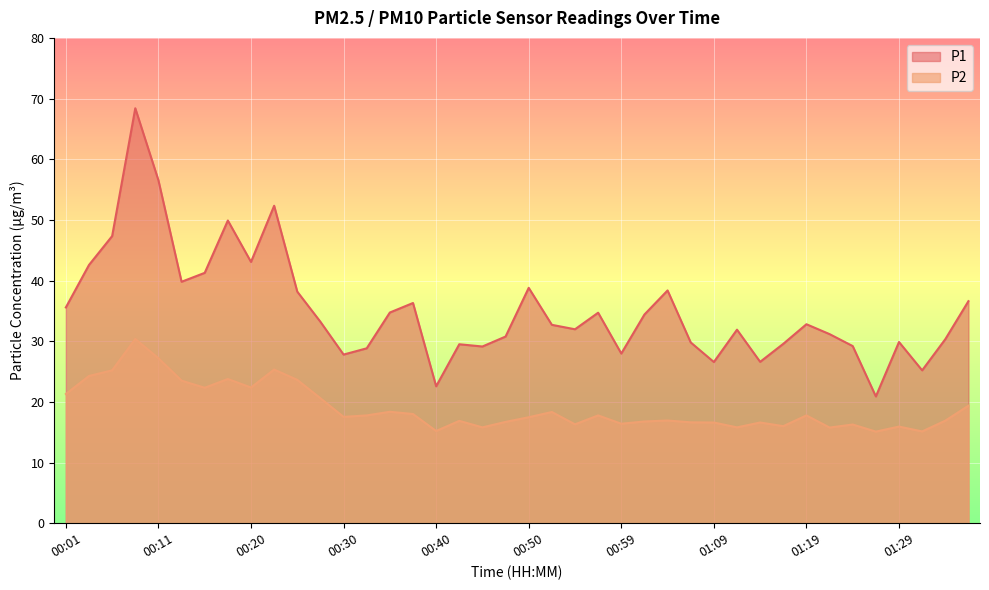

Between 01:29 and 01:09, which is larger?

01:29